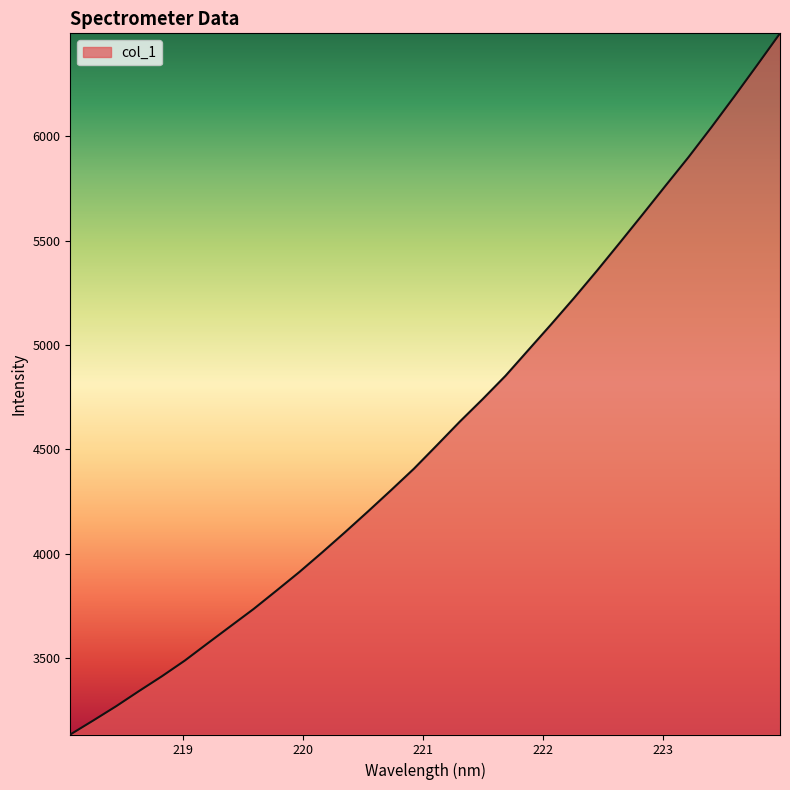

What is the difference between the maximum and minimum values?

3357.7